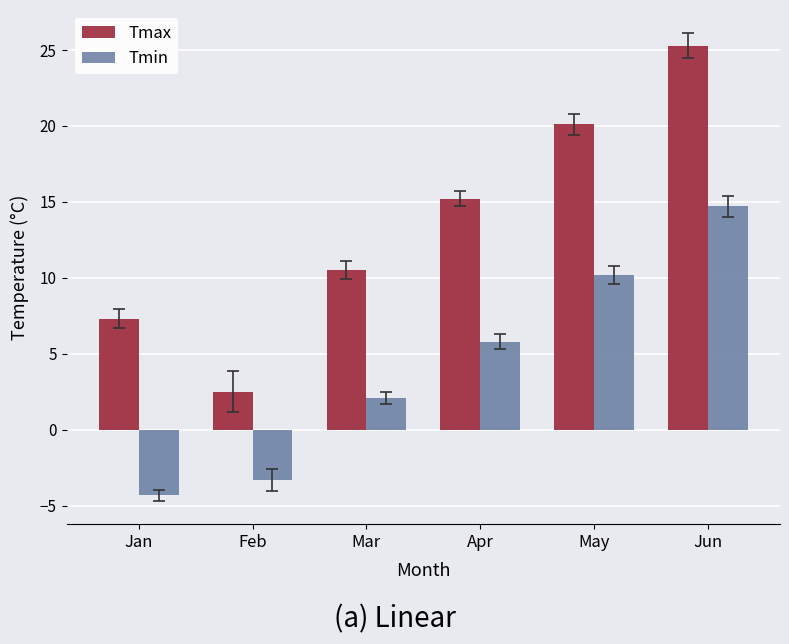

Read the Tmax value at Jun.

25.3